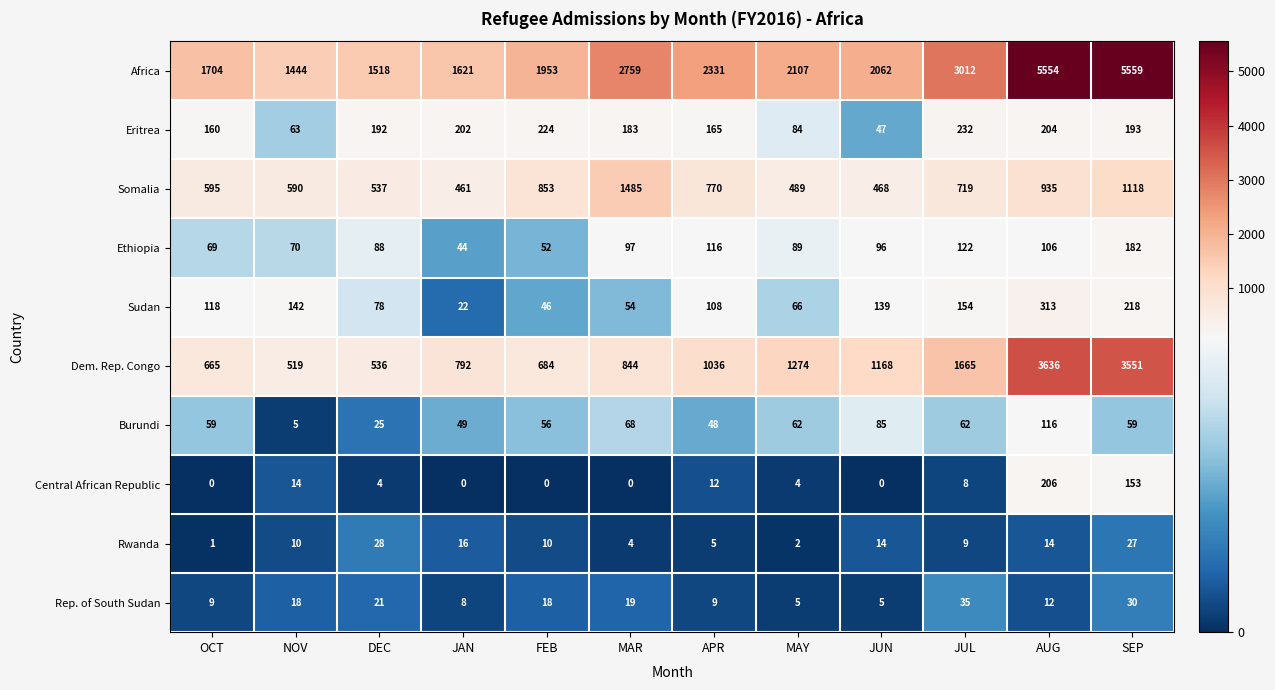

At which label does Sudan reach its minimum?

JAN